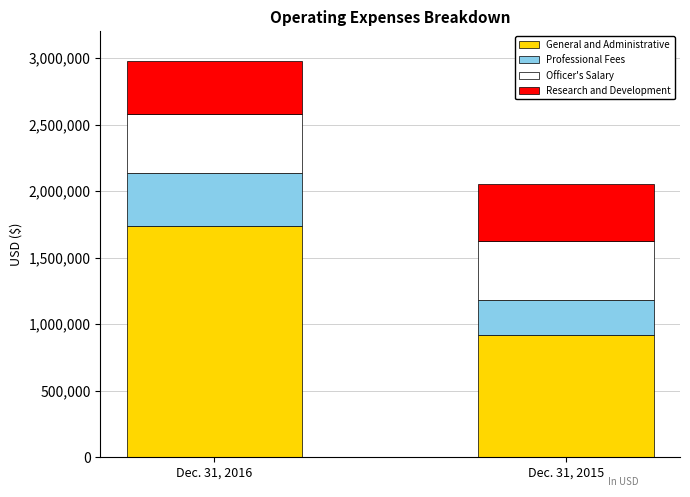

Reading left to right, transcribe the values for General and Administrative.

Dec. 31, 2016=1736918	Dec. 31, 2015=920919